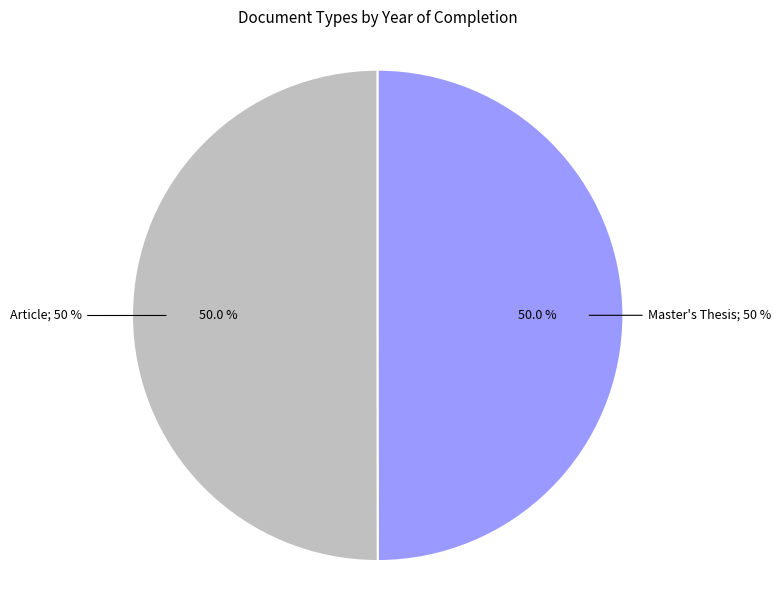

Which category has the smallest portion of the pie?

Master's Thesis